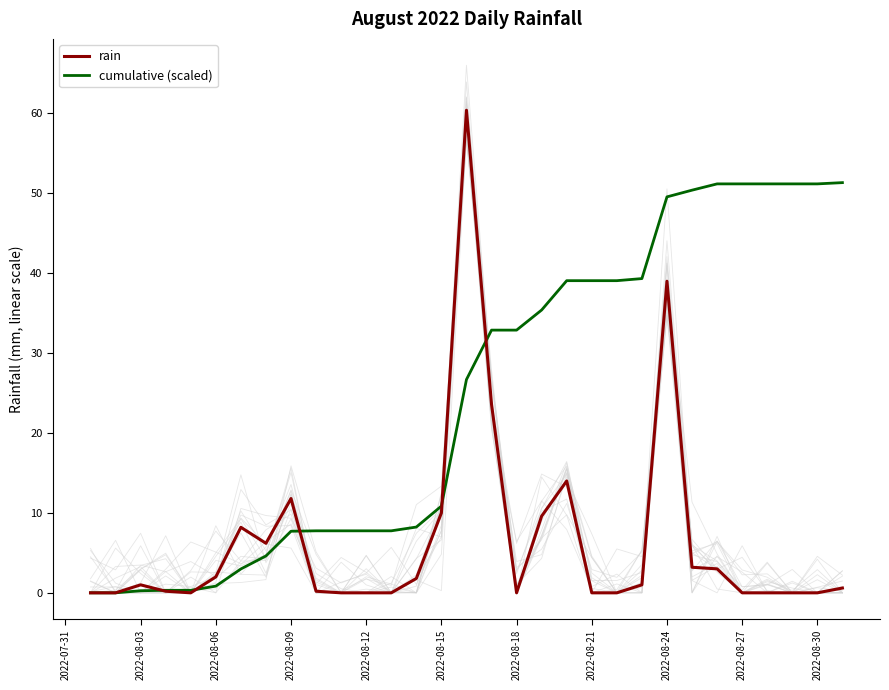

What is the highest value of the cumulative (scaled) series?

51.3